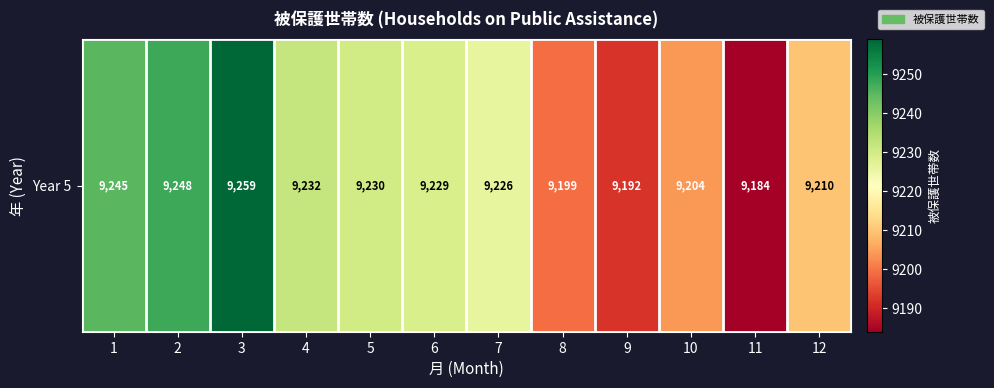

Reading right to left, list all the values displayed in this chart.

12=9210	11=9184	10=9204	9=9192	8=9199	7=9226	6=9229	5=9230	4=9232	3=9259	2=9248	1=9245